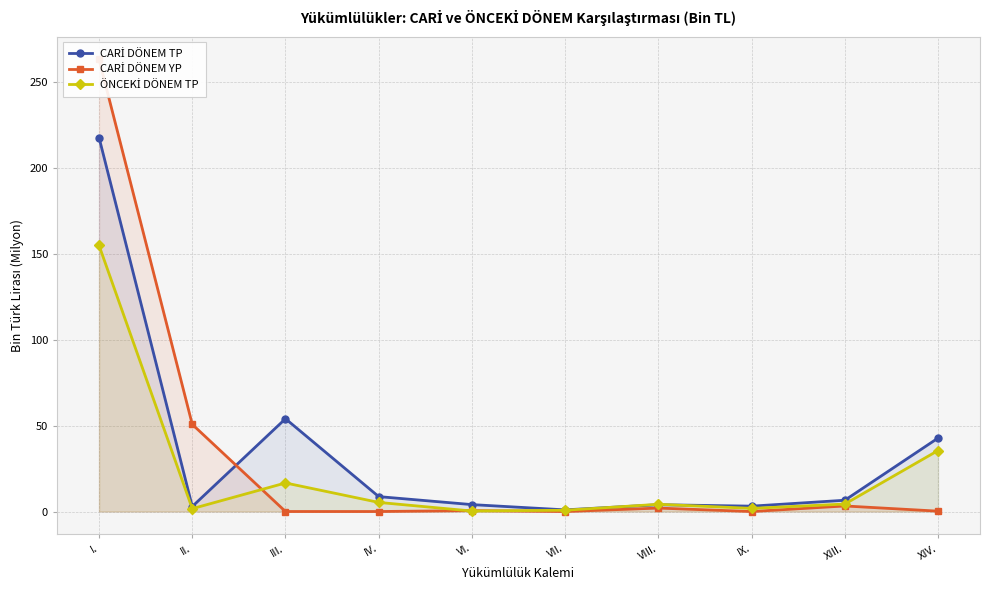

The value of CARİ DÖNEM TP at VI. is 4.0. True or false?

True